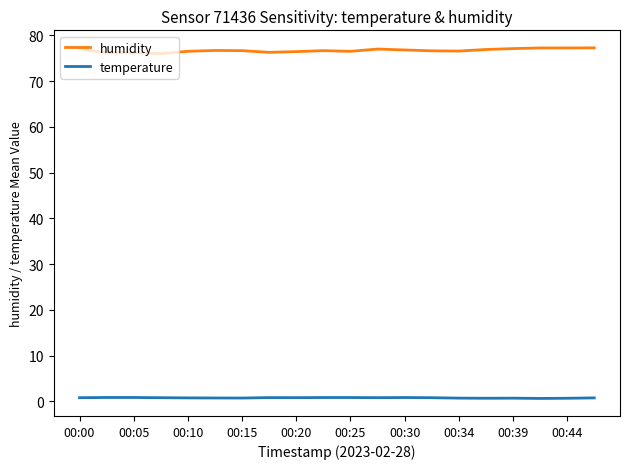

Which series has the largest total across all categories?

humidity